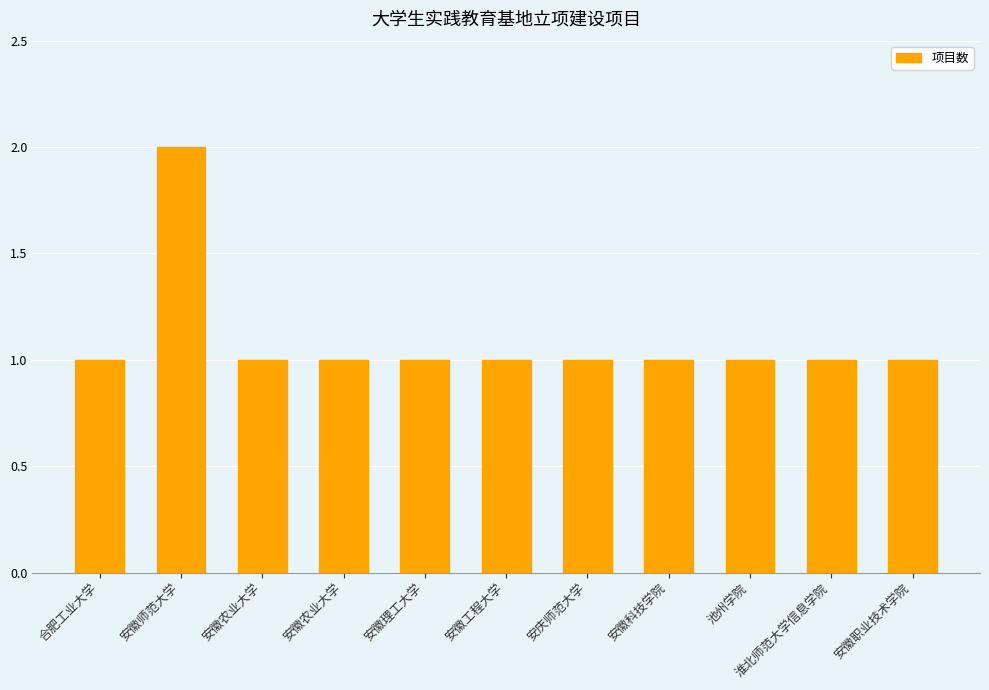

The value at 安庆师范大学 is 1. True or false?

True